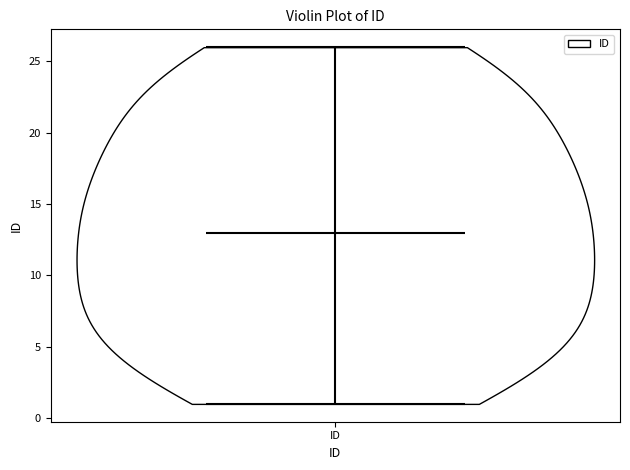

Where does the median line of the violin for ID sit on the y-axis? The values are not printed on the chart, so give them approximately, as read against the axis.

13